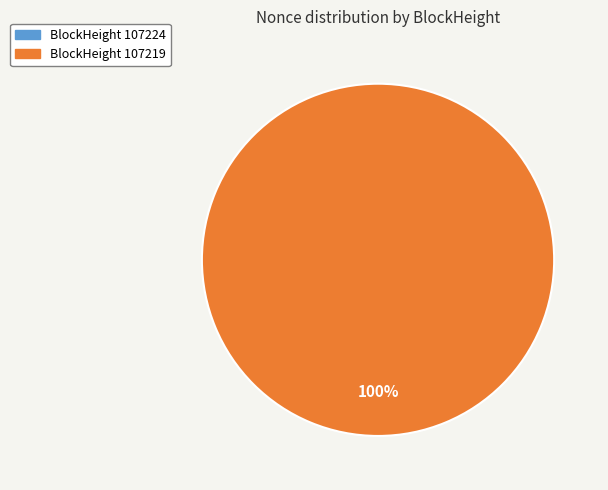

The 107224 slice represents 0% of the pie. True or false?

True